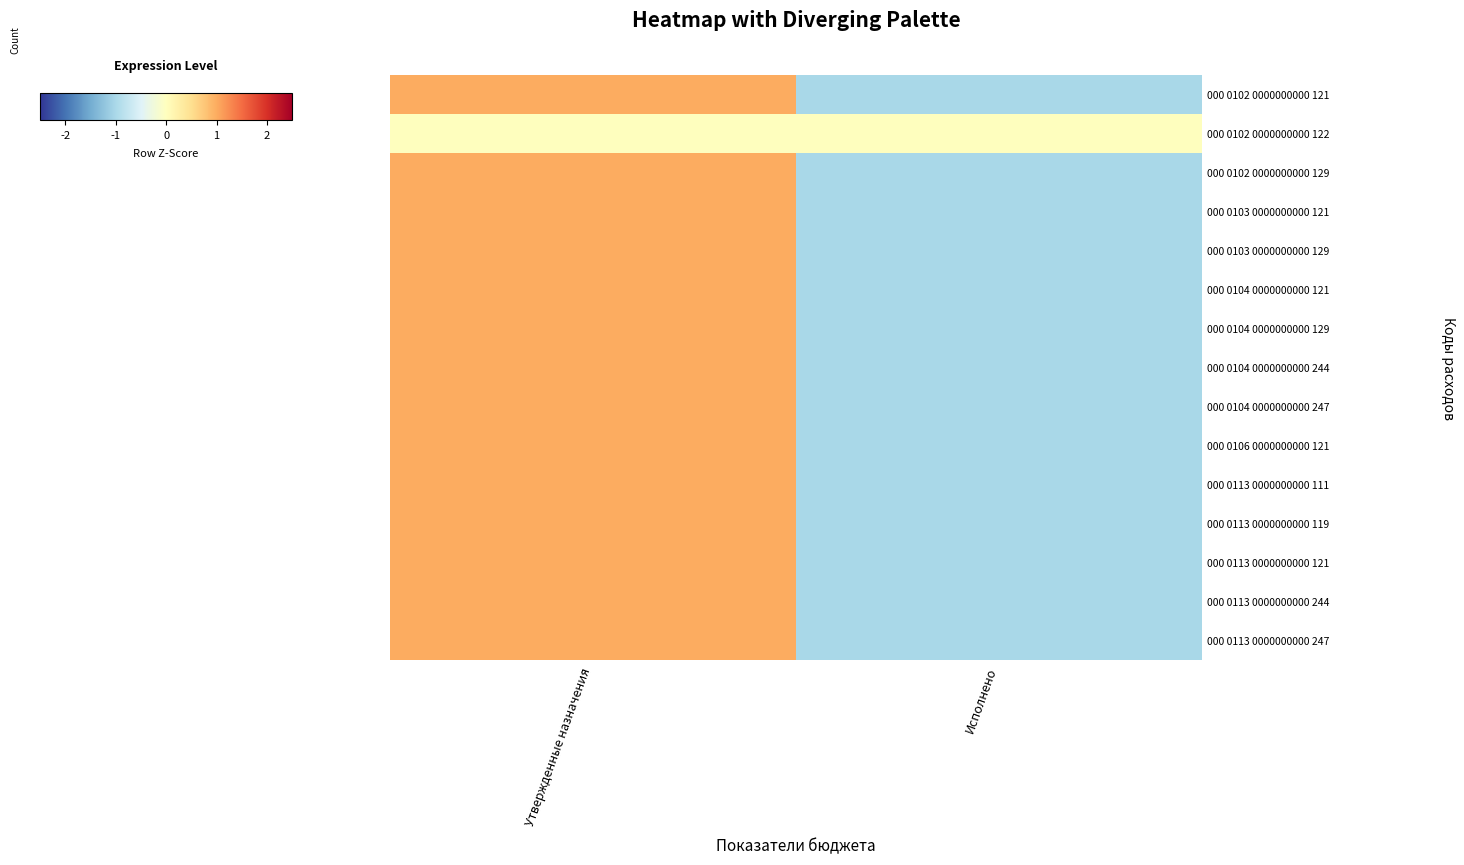

At which category is the sum across all series the highest?

Утвержденные назначения